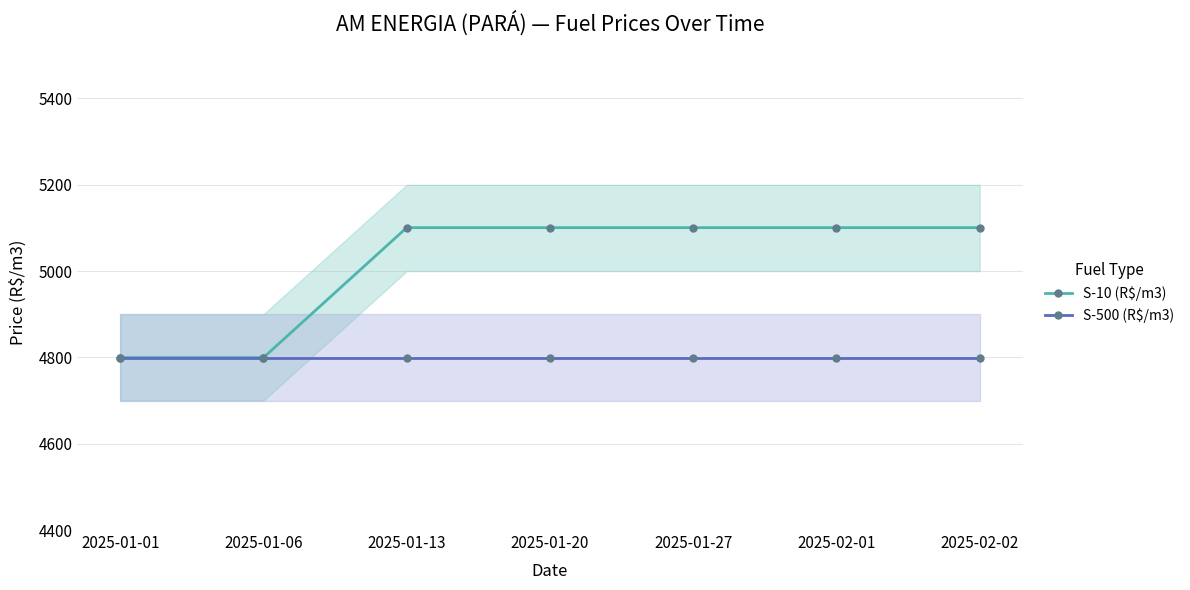

What is the sum of all S-10 (R$/m3) values?

35102.7